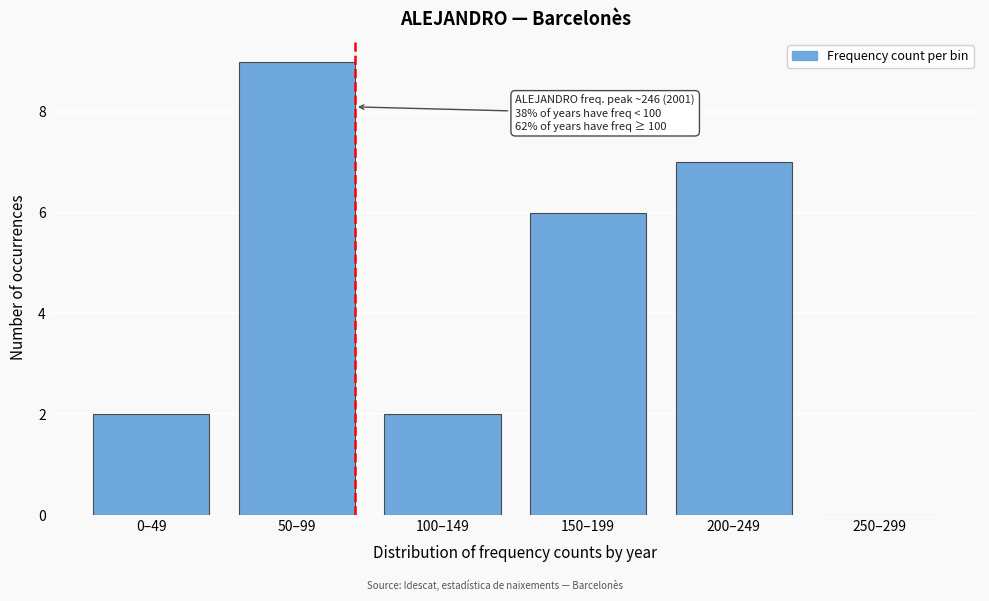

Reading right to left, what are all the values shown in this chart?

250–299=0	200–249=7	150–199=6	100–149=2	50–99=9	0–49=2